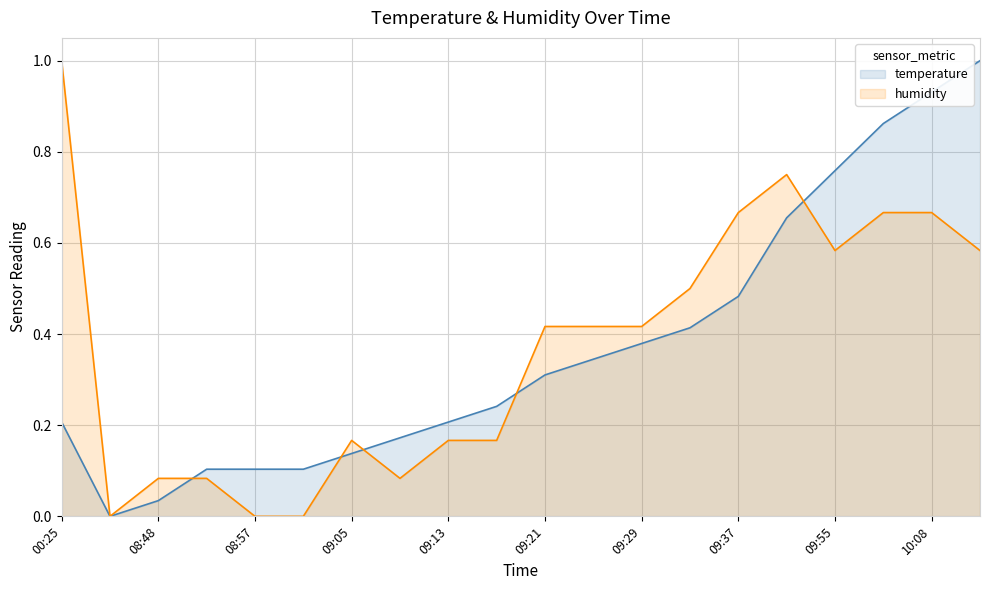

How many distinct data groups are displayed?

2